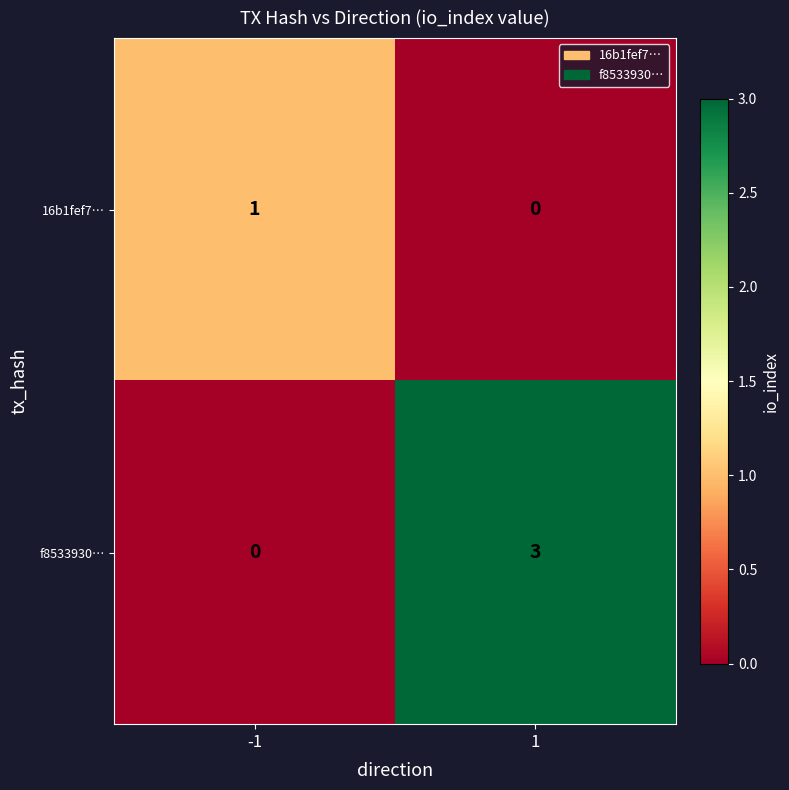

Reading right to left, list all the values displayed in this chart.

16b1fef7…: 0	1
f8533930…: 3	0